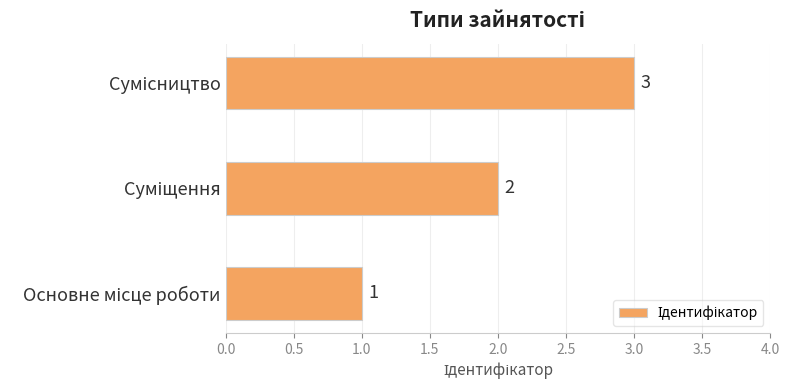

What is the difference between the maximum and minimum values?

2